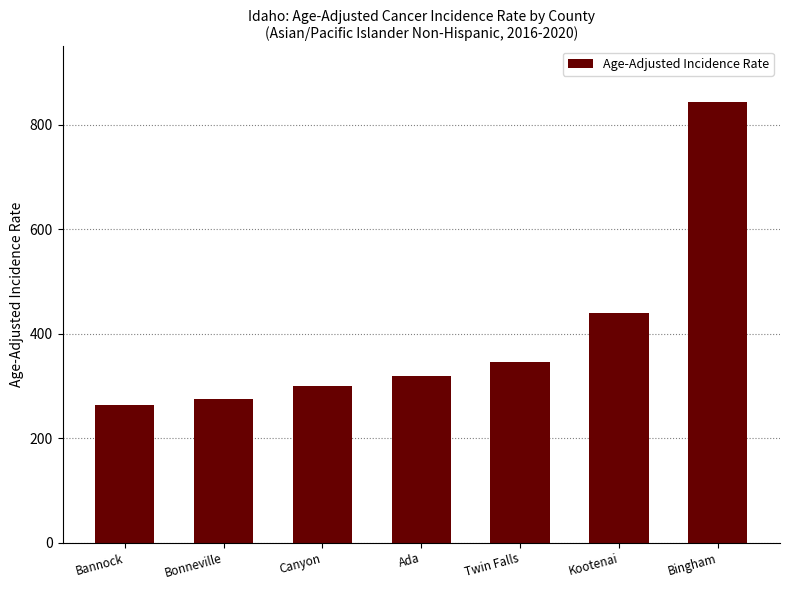

Reading left to right, what are all the values shown in this chart?

263.5	274.7	299.0	318.5	346.3	439.4	844.1